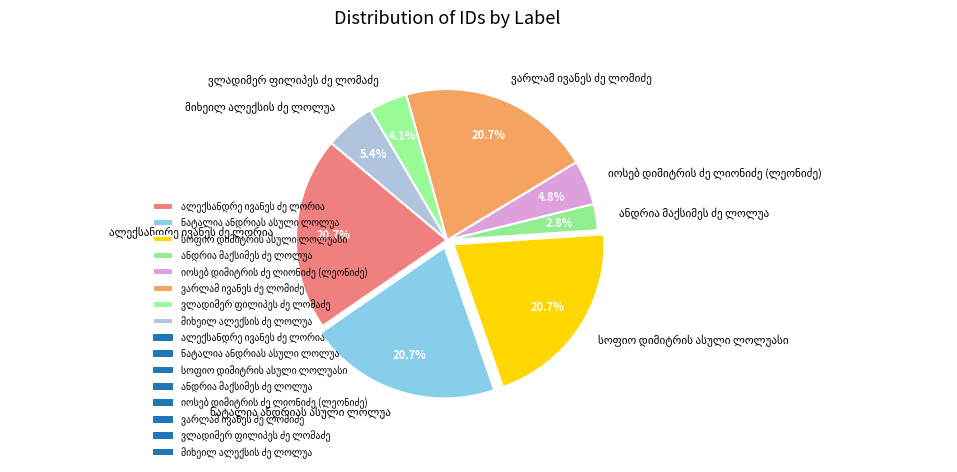

Does any single category account for the majority?

No